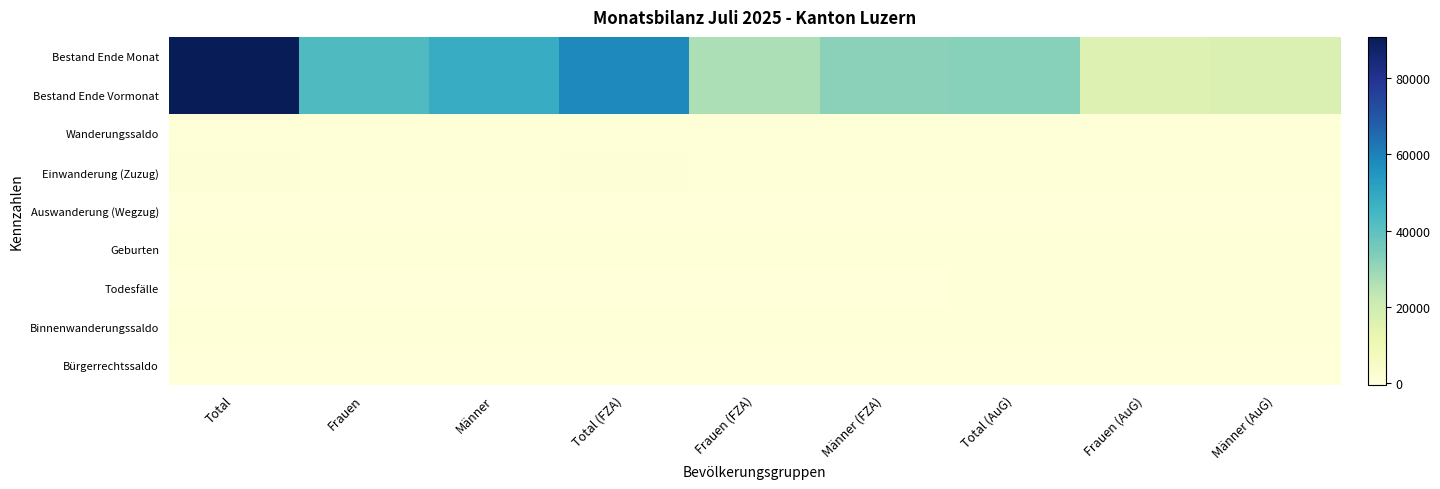

At how many categories does at least one series exceed 26674?

6